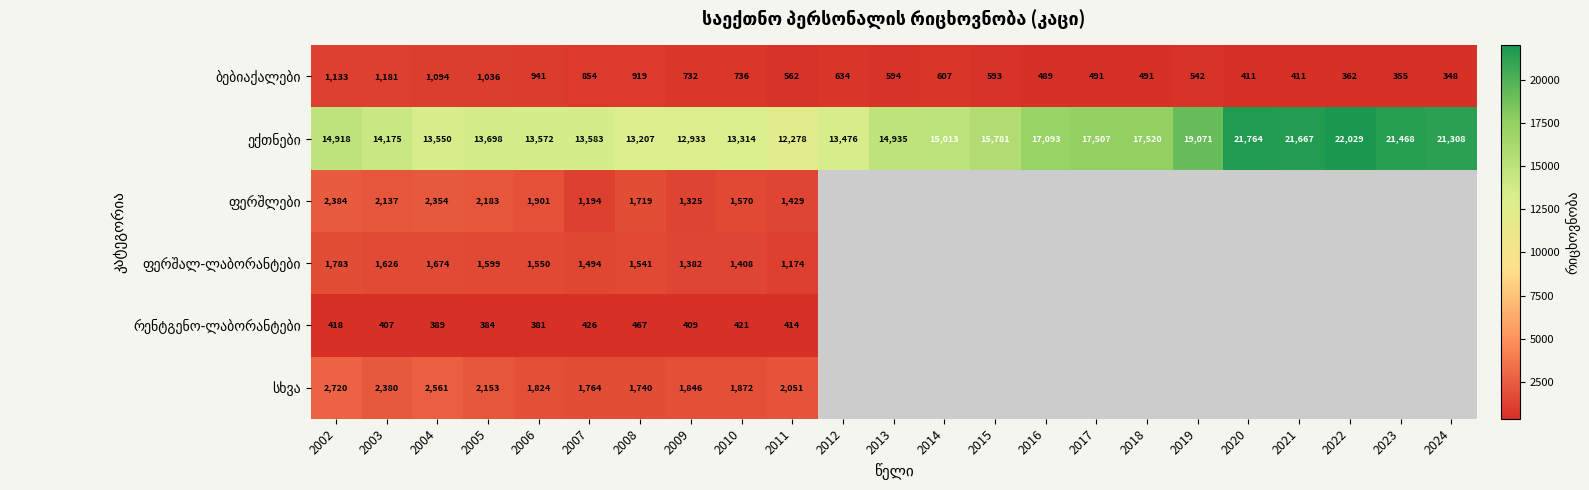

What is the total value across all series at 2009?

18627